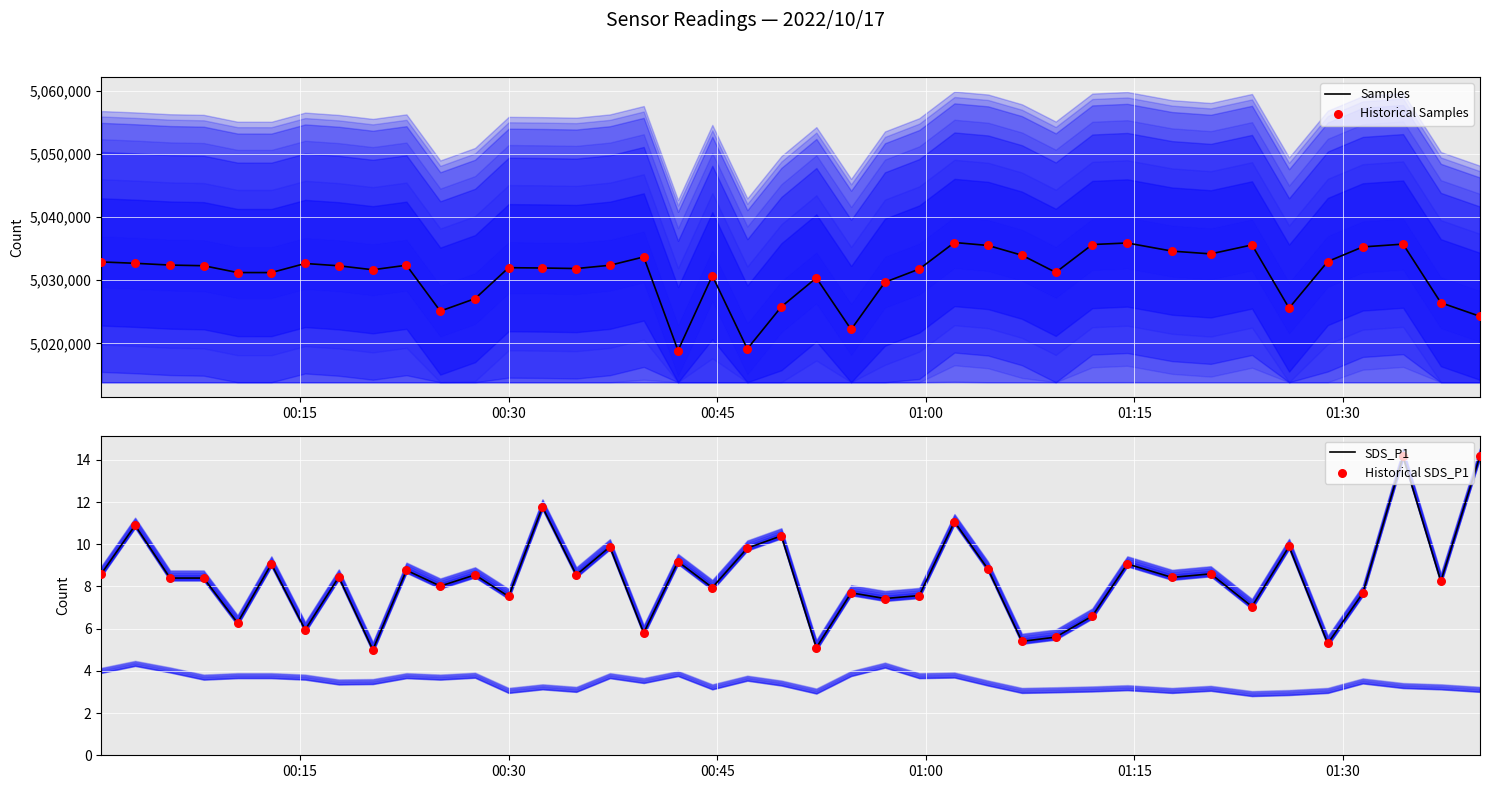

Which series has the largest total across all categories?

Samples